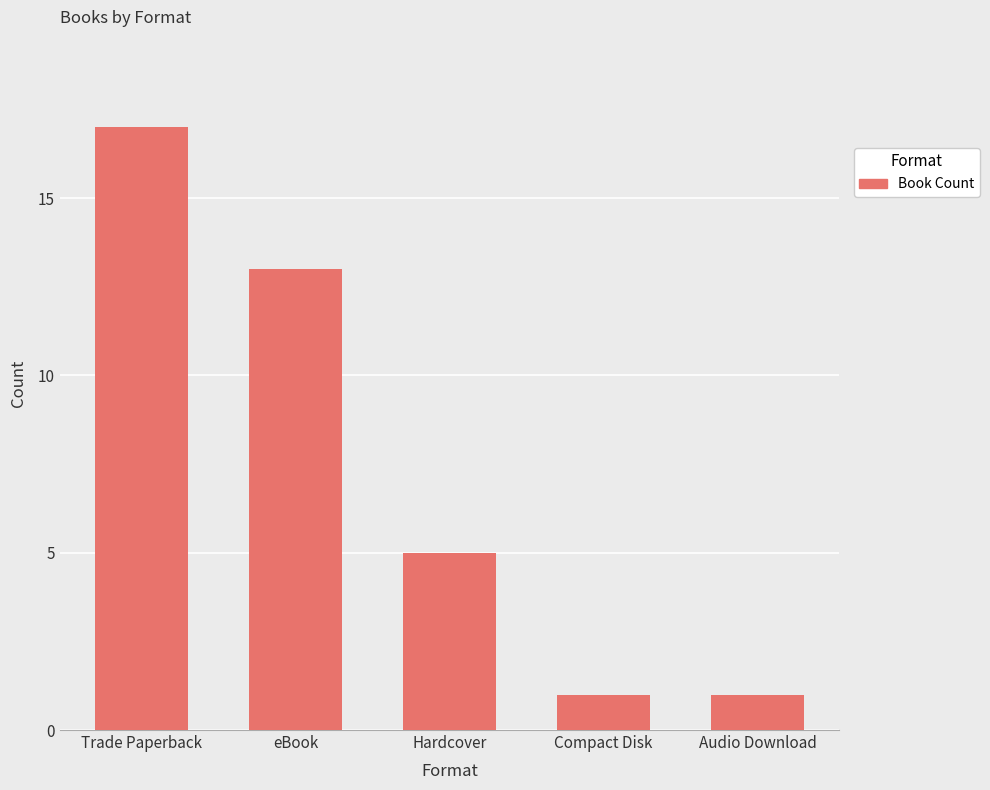

What is the sum of all values?

37